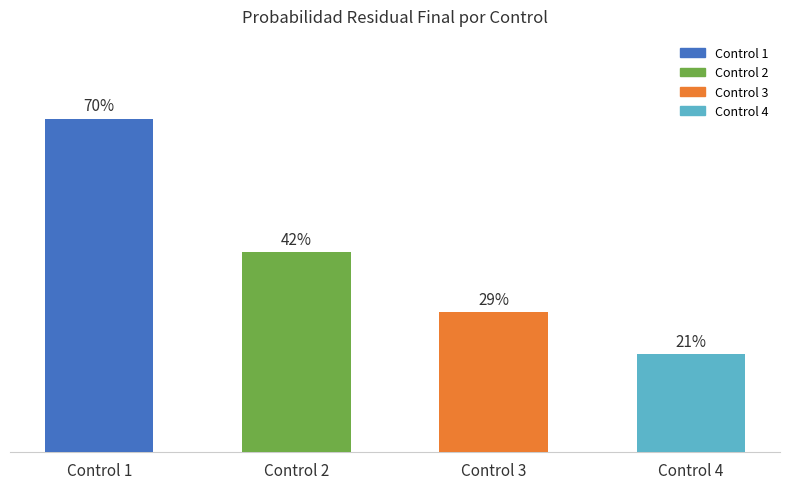

How many data points does each series have?

4